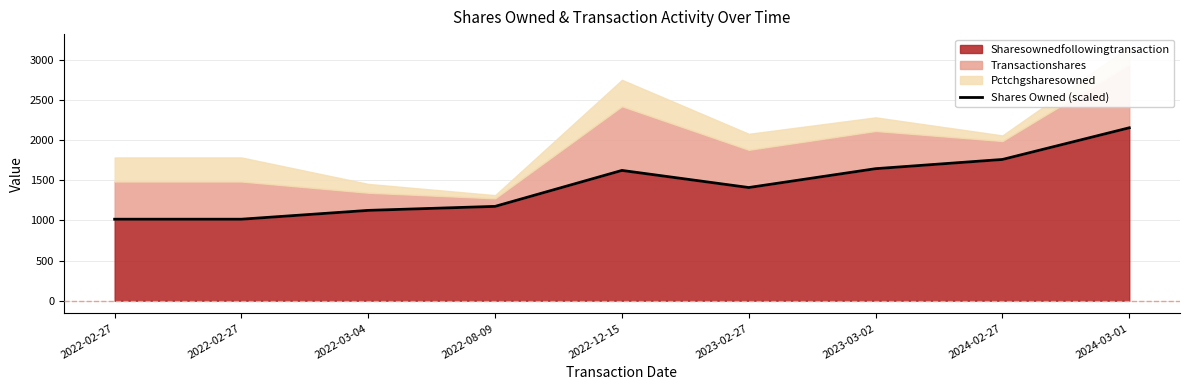

What is the change in value from 2022-02-27 to 2024-03-01?

+1140.0